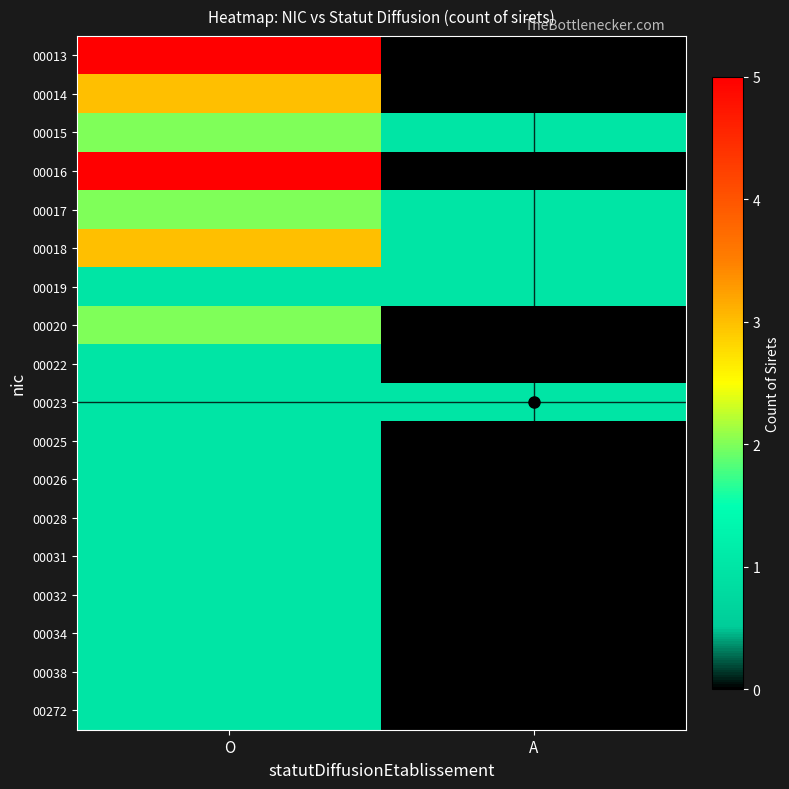

Which series has the largest range (max minus min)?

00013